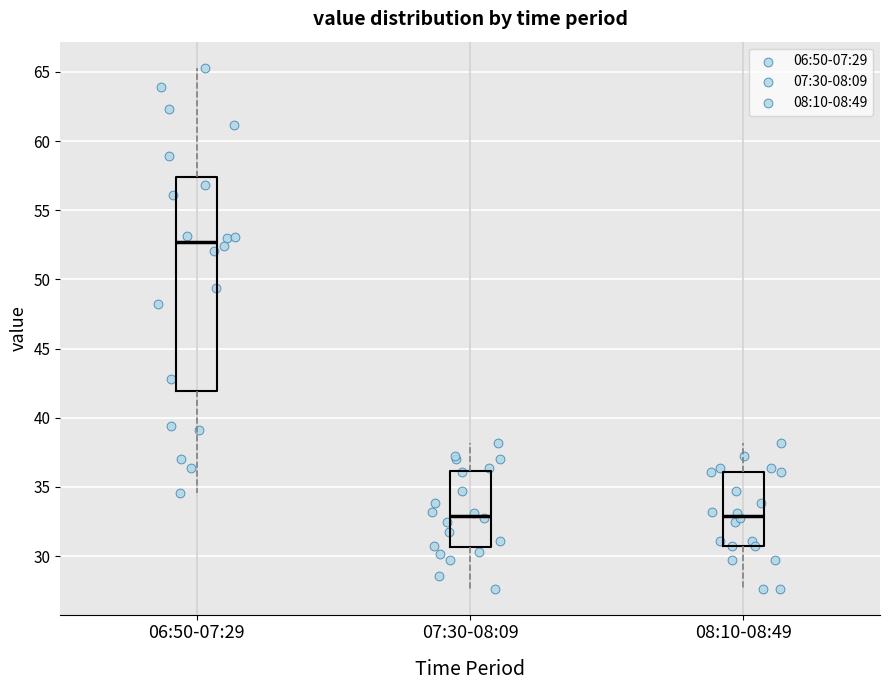

Which box has the highest median line?

06:50-07:29